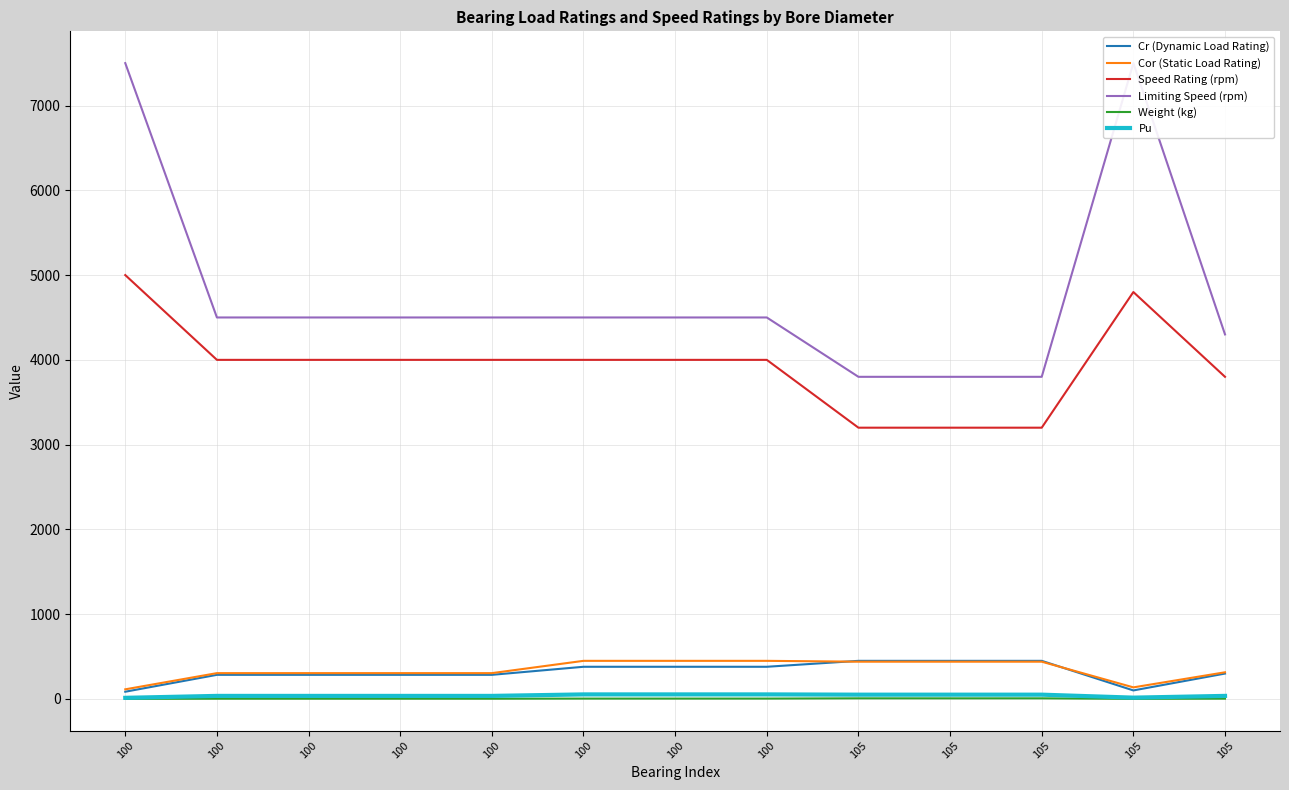

Which series has the widest spread of values?

Limiting Speed (rpm)